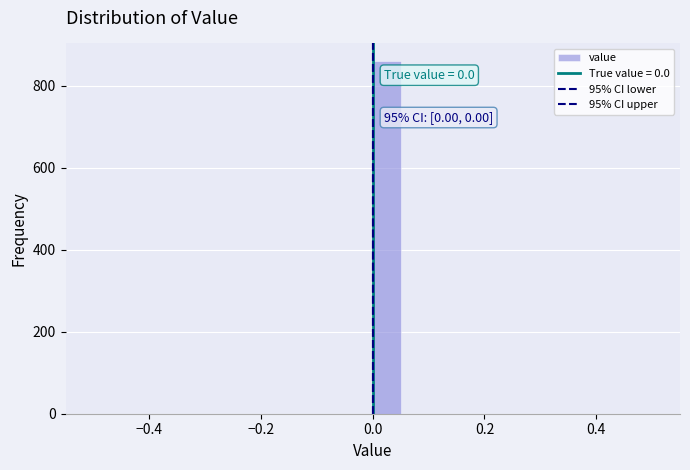

Around what value on the x-axis is the tallest bar? Give the approximate position of its centre, as read against the axis.

0.02